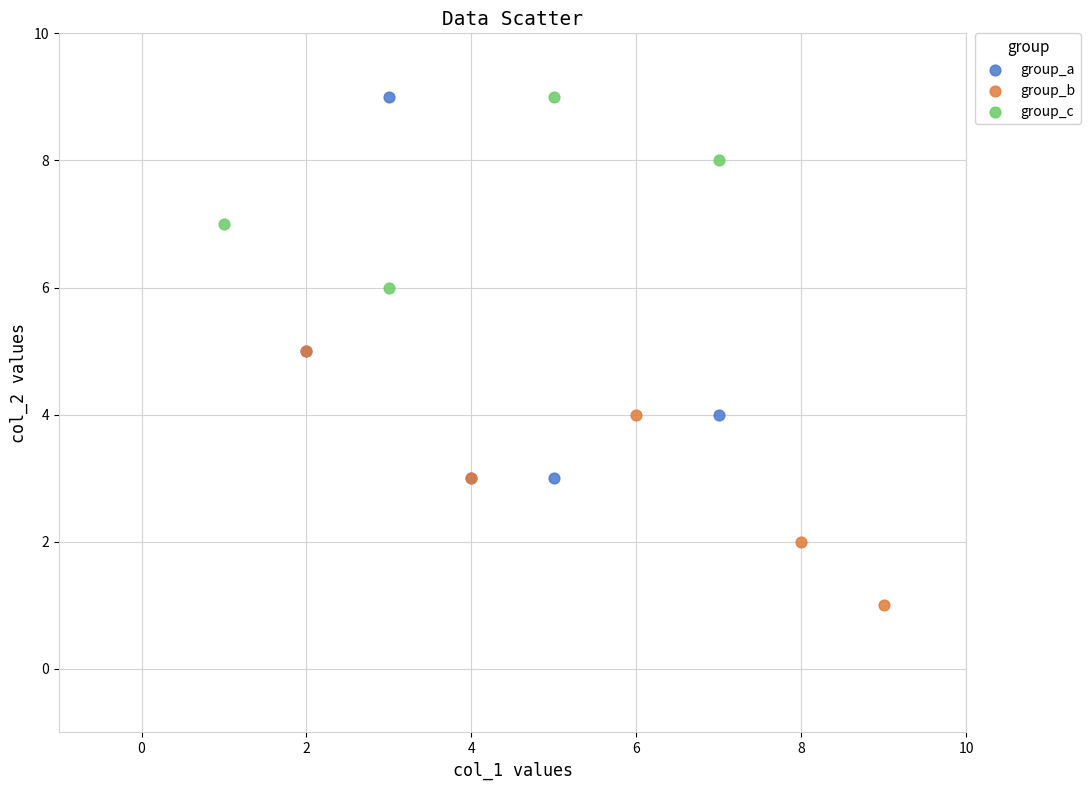

Which series contains the lowest Y value?

group_b